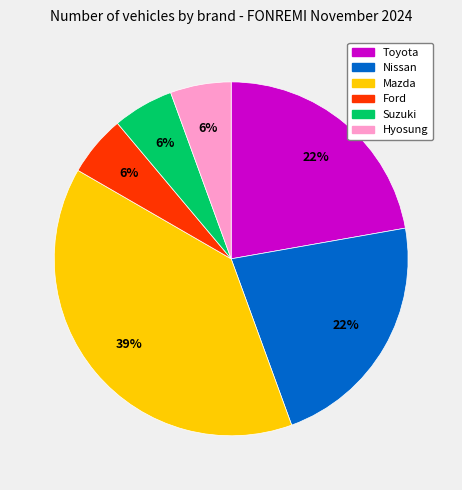

Combined, do Suzuki and Nissan account for over 50%?

No